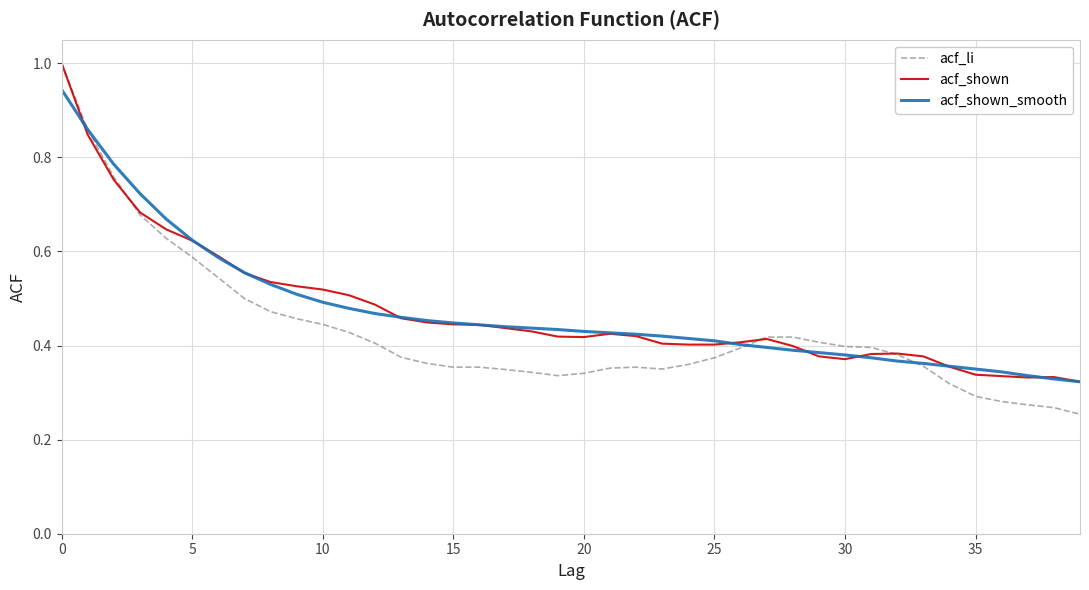

True or false: acf_shown and acf_shown_smooth intersect in this chart.

True